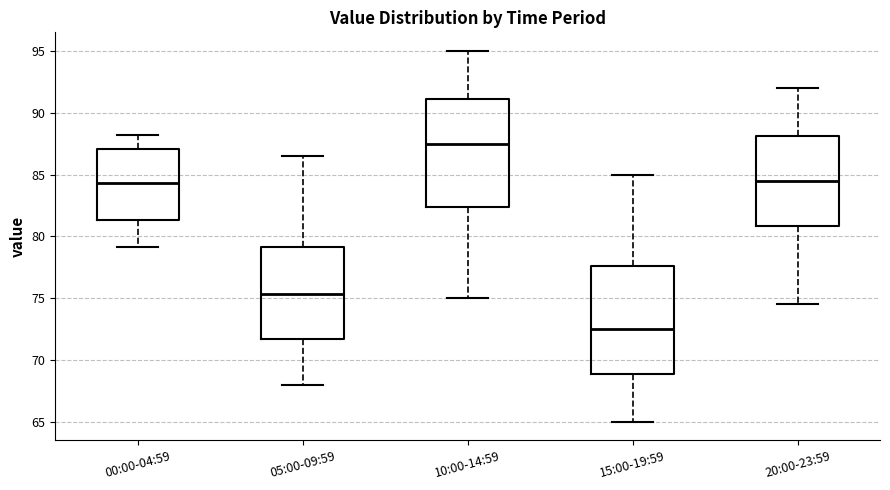

Reading left to right, transcribe this box plot: for each box, give where its median line is, the range the box spans, and where its two whiskers end, as read against the y-axis. The values are not printed on the chart, so give them approximately, as read against the axis.

00:00-04:59: median 84.5, box 81.5 to 87.0, whiskers 79.0 to 88.0
05:00-09:59: median 75.5, box 71.5 to 79.0, whiskers 68.0 to 86.5
10:00-14:59: median 87.5, box 82.5 to 91.0, whiskers 75.0 to 95.0
15:00-19:59: median 72.5, box 69.0 to 77.5, whiskers 65.0 to 85.0
20:00-23:59: median 84.5, box 81.0 to 88.0, whiskers 74.5 to 92.0